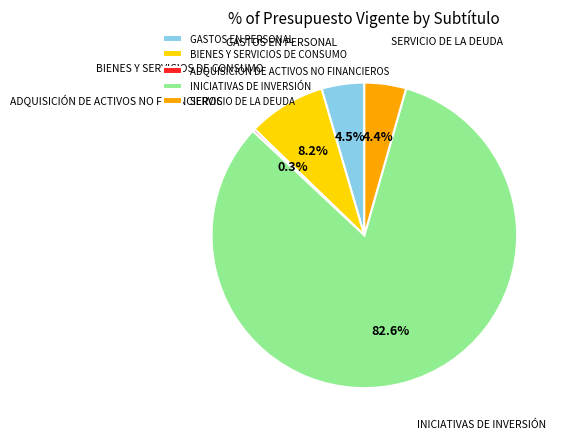

Does INICIATIVAS DE INVERSIÓN represent more than half of the total?

Yes